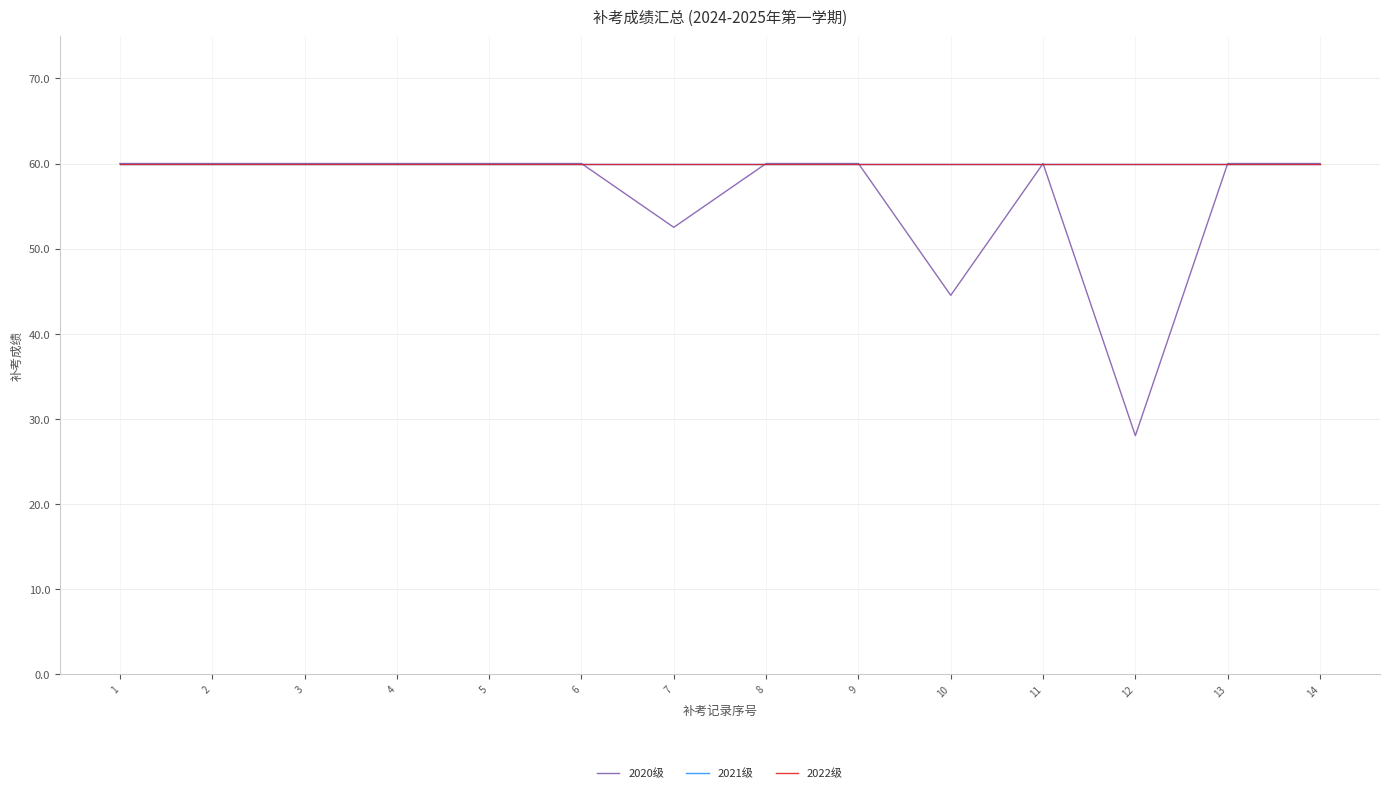

True or false: 2022级 has more than 0 interior local peaks.

False